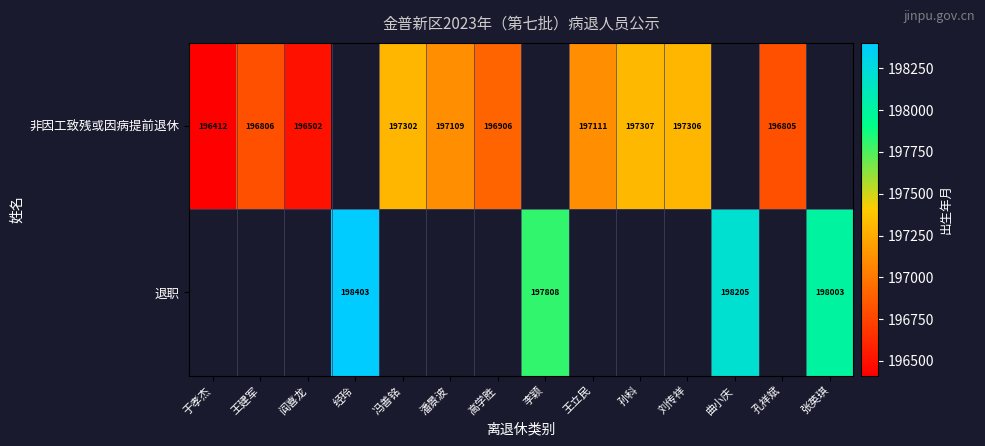

The value of 非因工致残或因病提前退休 at 王建军 is 196806. True or false?

True